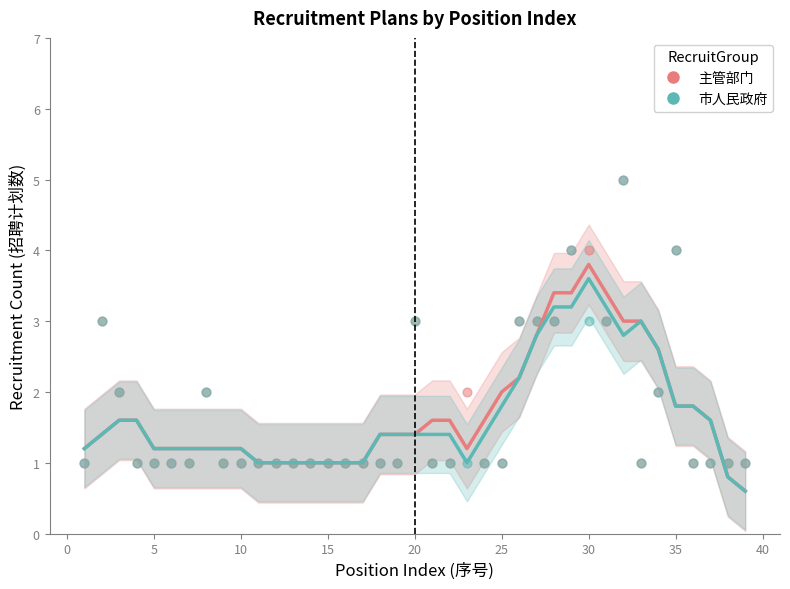

What are all the series names shown in the legend?

主管部门, 市人民政府